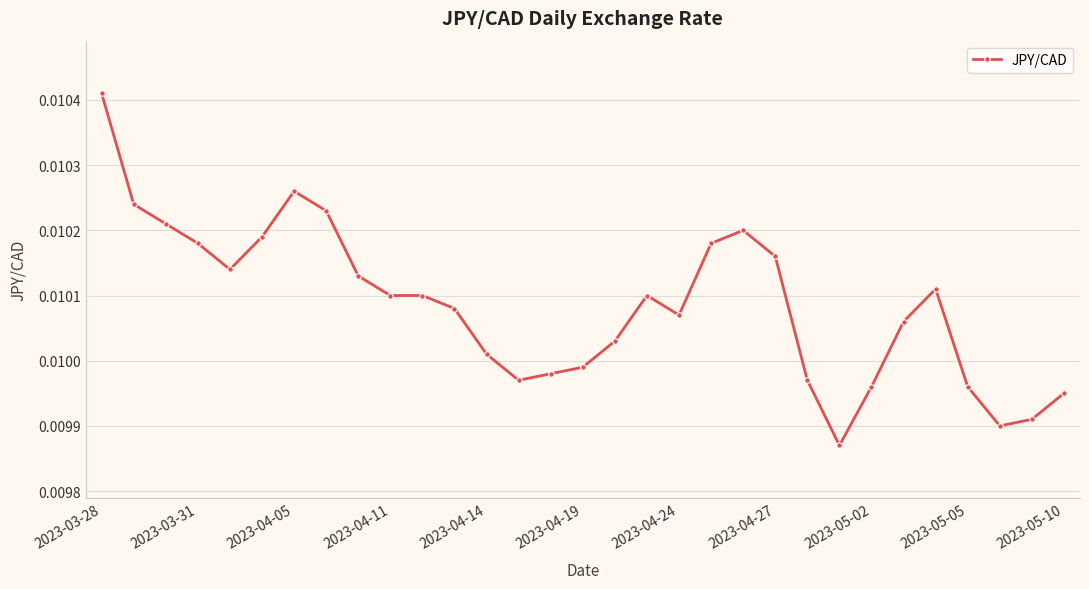

True or false: there are more than 1 points higher than both neighbors.

True